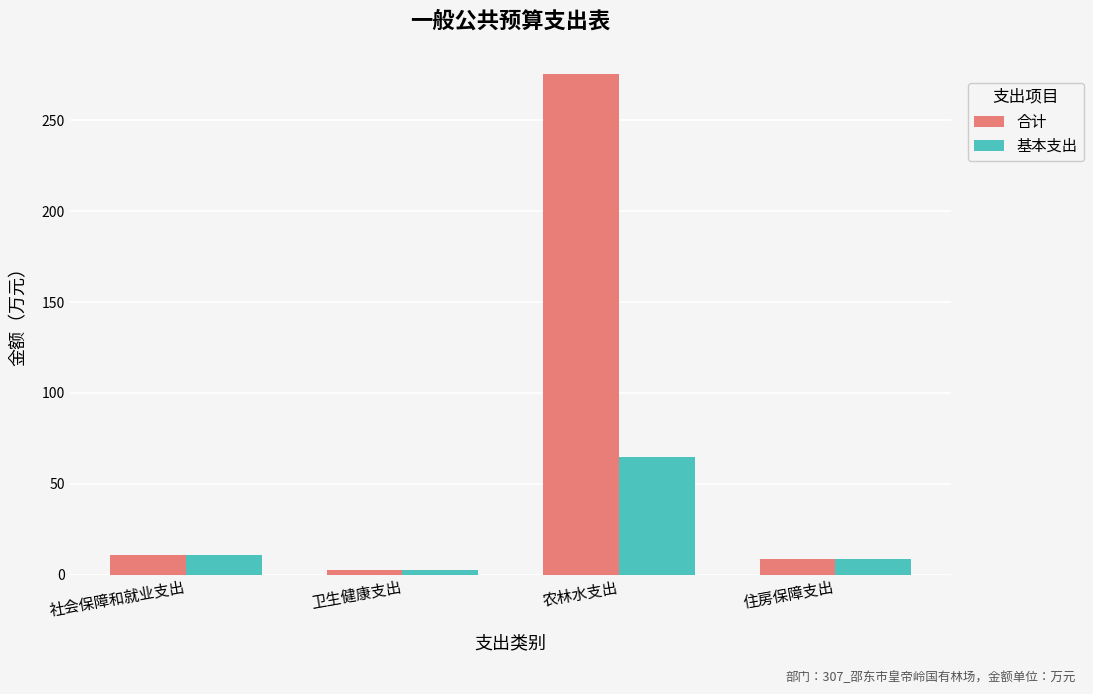

Reading left to right, what are all the values shown in this chart?

合计: 10.6	2.5	275.5	8.5
基本支出: 10.6	2.5	64.8	8.5